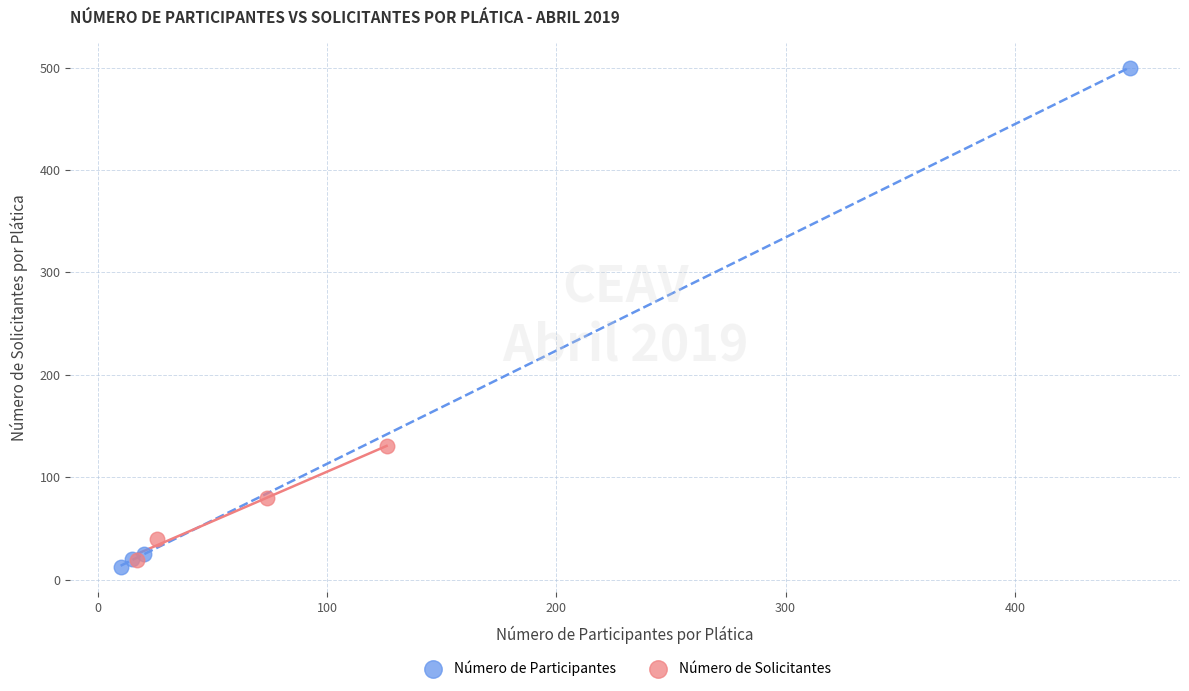

Which series reaches the minimum Y coordinate?

Número de Participantes